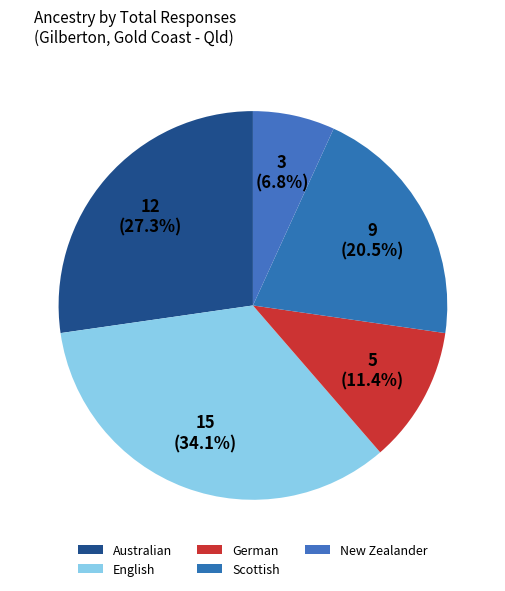

Count the number of slices in the pie.

5